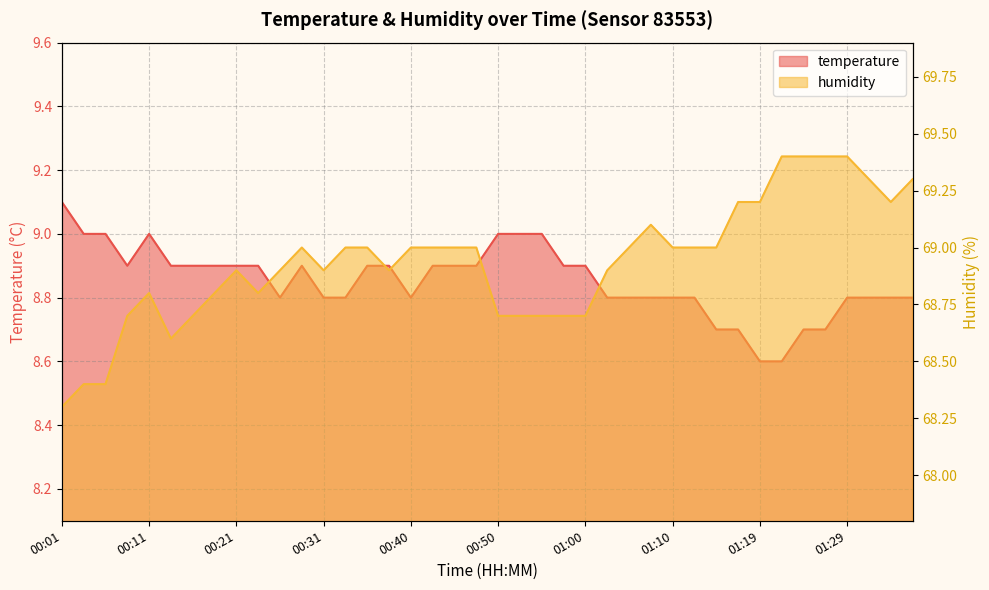

Is the value of temperature at 00:01 greater than the value of humidity at 00:23?

No